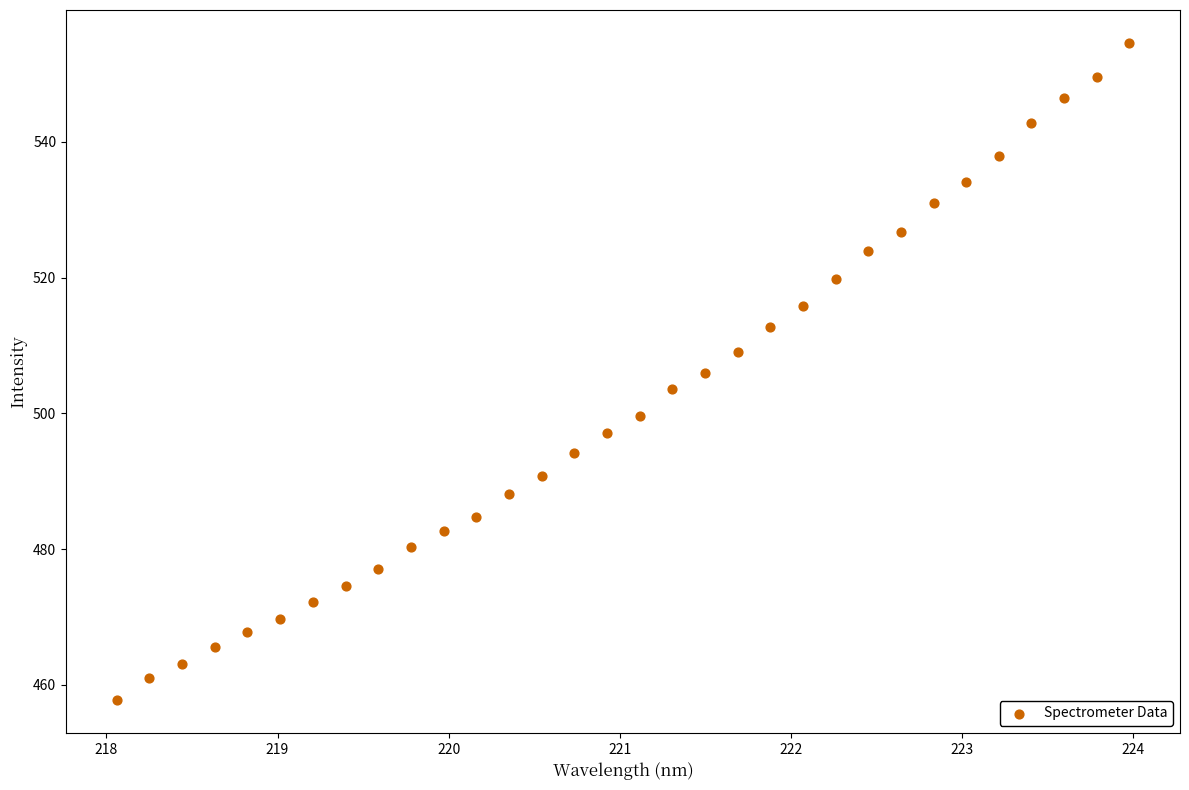

What is the range of Y values (max minus min)?

96.8